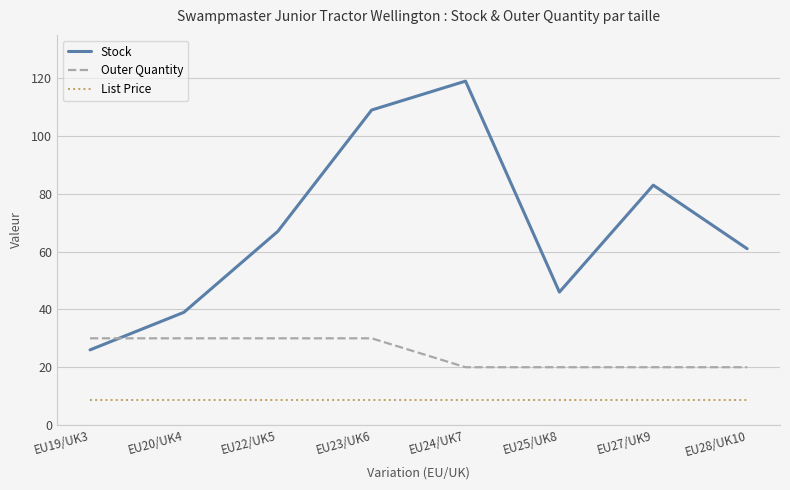

Count the number of categories in the chart.

8